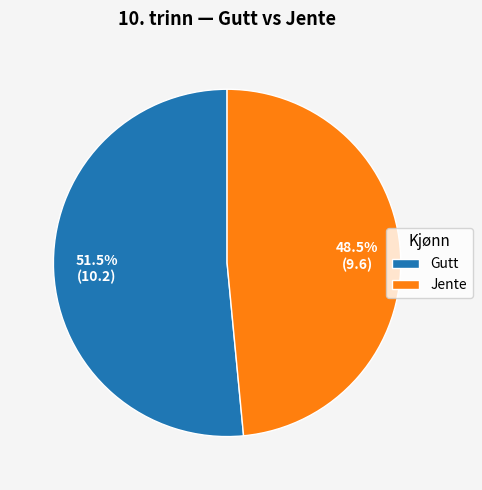

Which slice is the smallest?

Jente